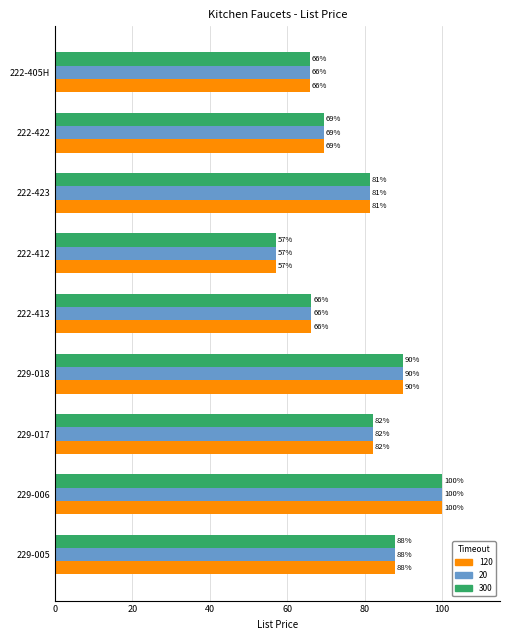

The 20 series shows 65.9 at 222-405H. True or false?

True